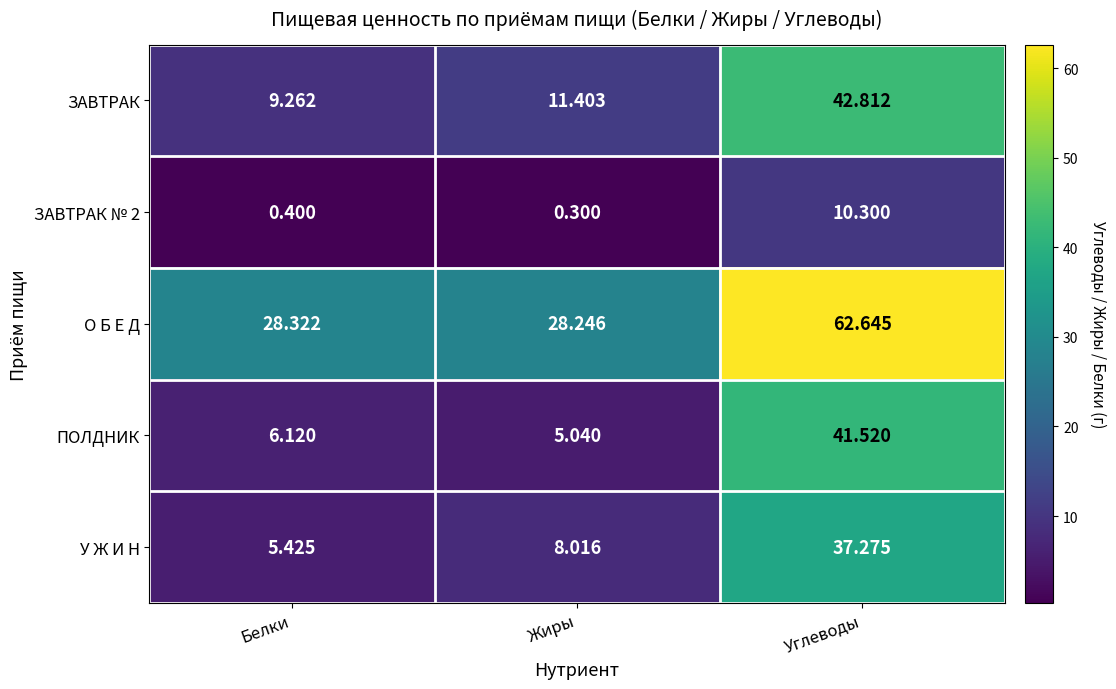

At how many categories does at least one series exceed 21?

3